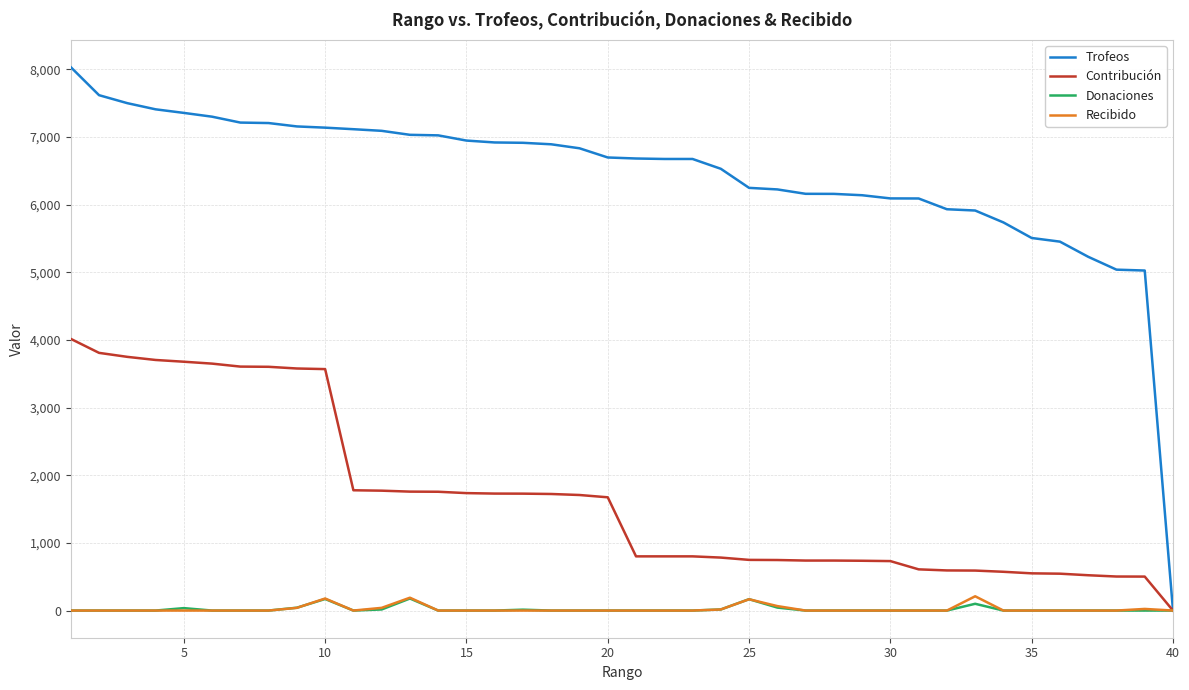

Which series has the largest total across all categories?

Trofeos